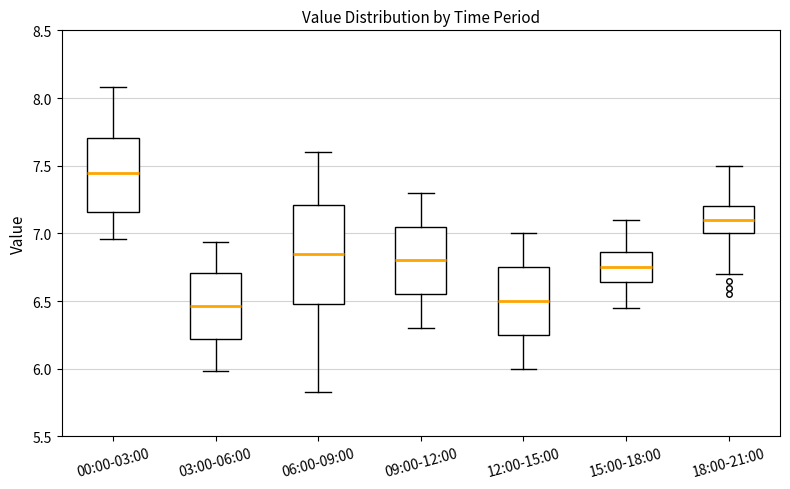

Comparing the boxes themselves (not the whiskers), which one is the tallest?

06:00-09:00